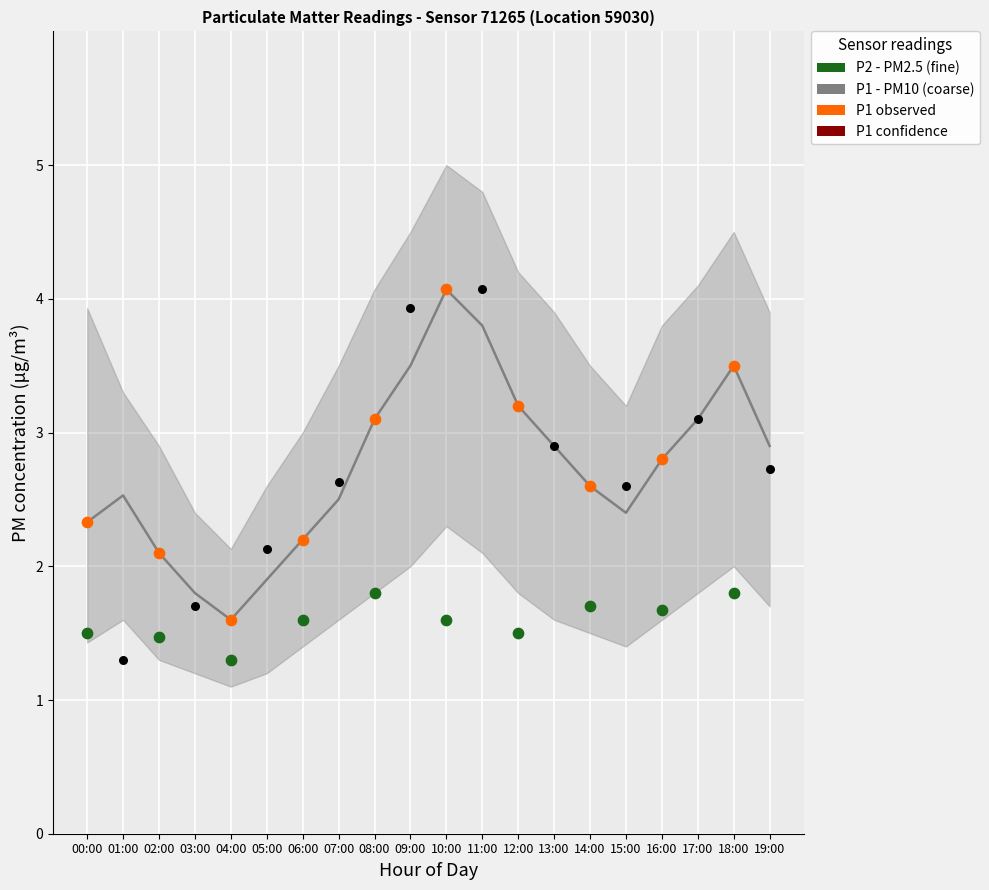

Which series has the widest spread of Y values?

P1_upper